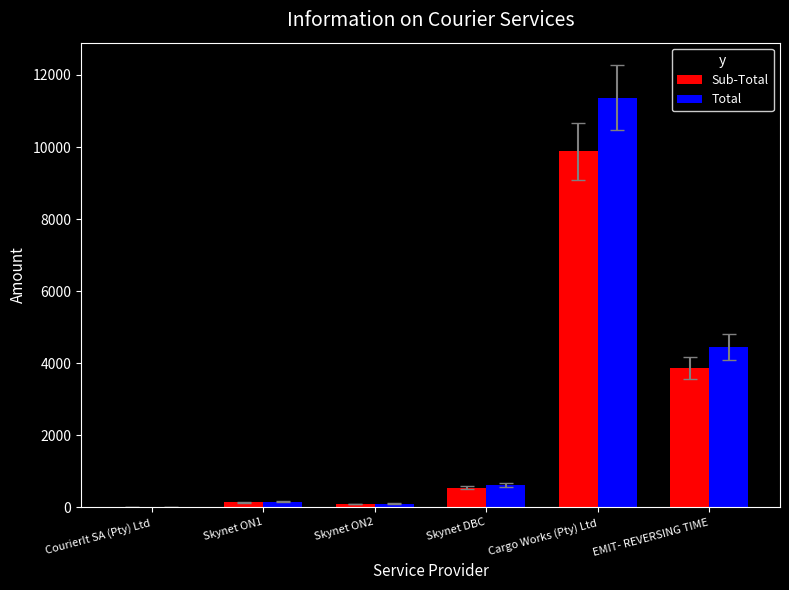

Which series has the largest total across all categories?

Total